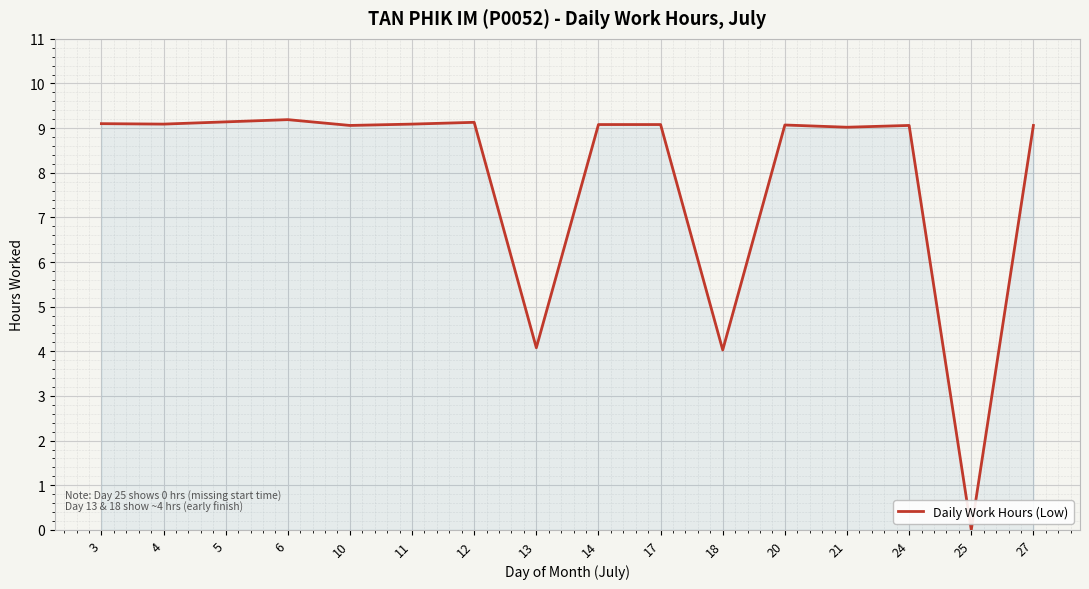

How many lines are shown in the chart?

1